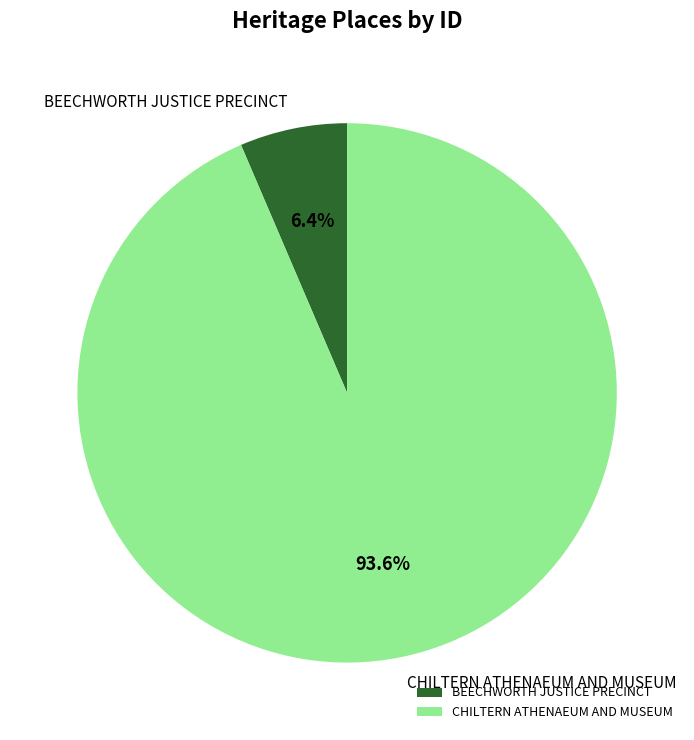

To the nearest percent, what is the difference between the CHILTERN ATHENAEUM AND MUSEUM and BEECHWORTH JUSTICE PRECINCT slice percentages?

87%